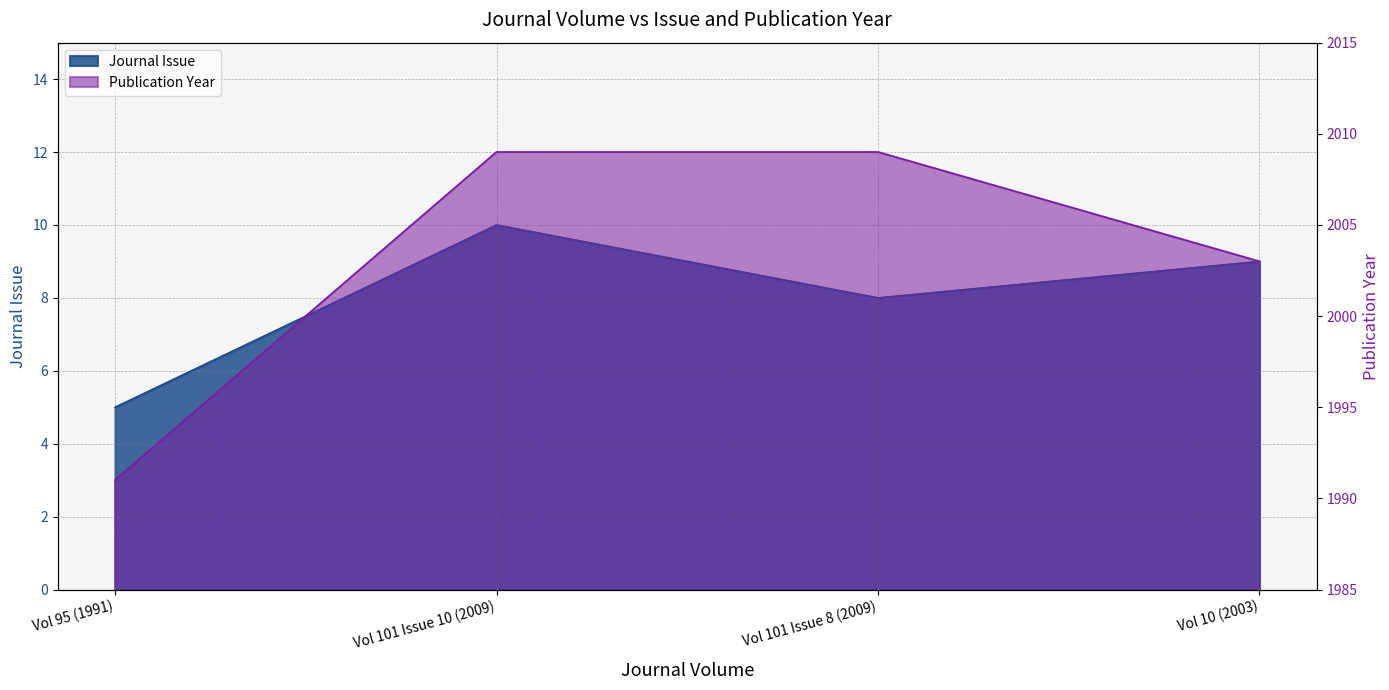

Does the chart have visible grid lines?

Yes